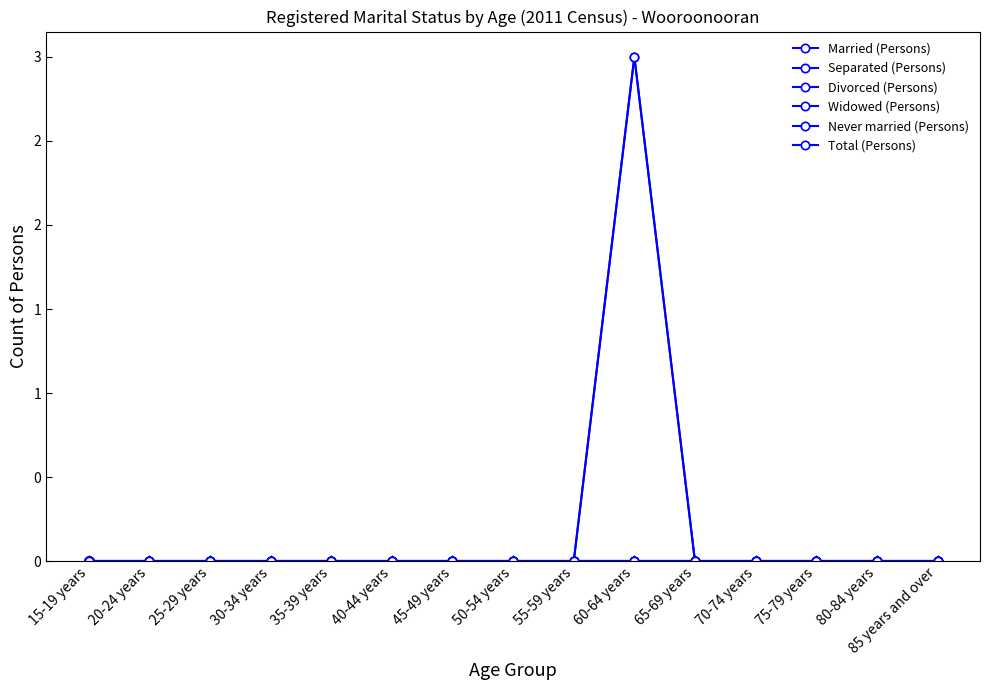

The Separated (Persons) series shows 0 at 85 years and over. True or false?

True